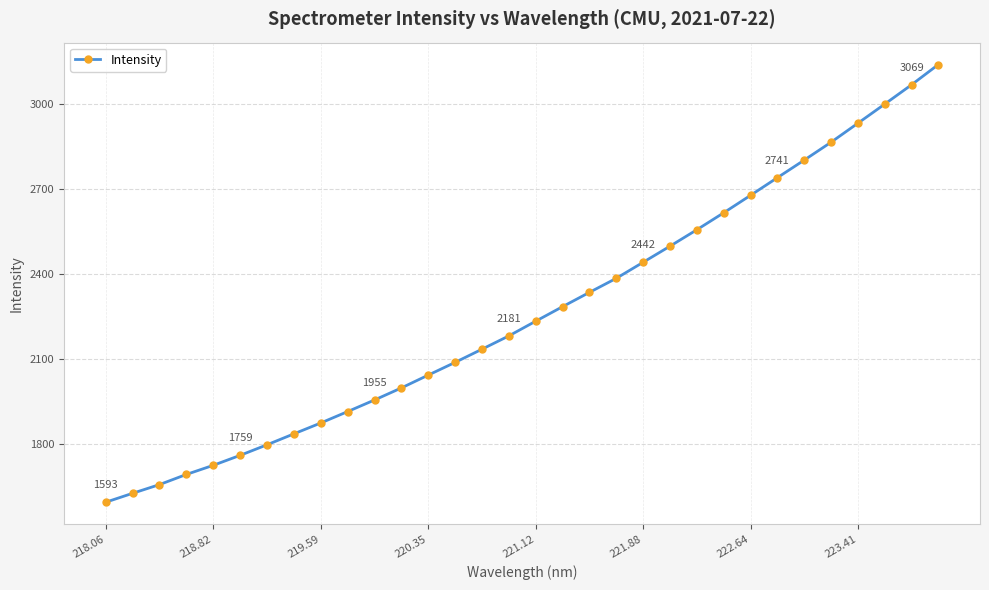

What is the difference between the maximum and minimum values?

1547.9